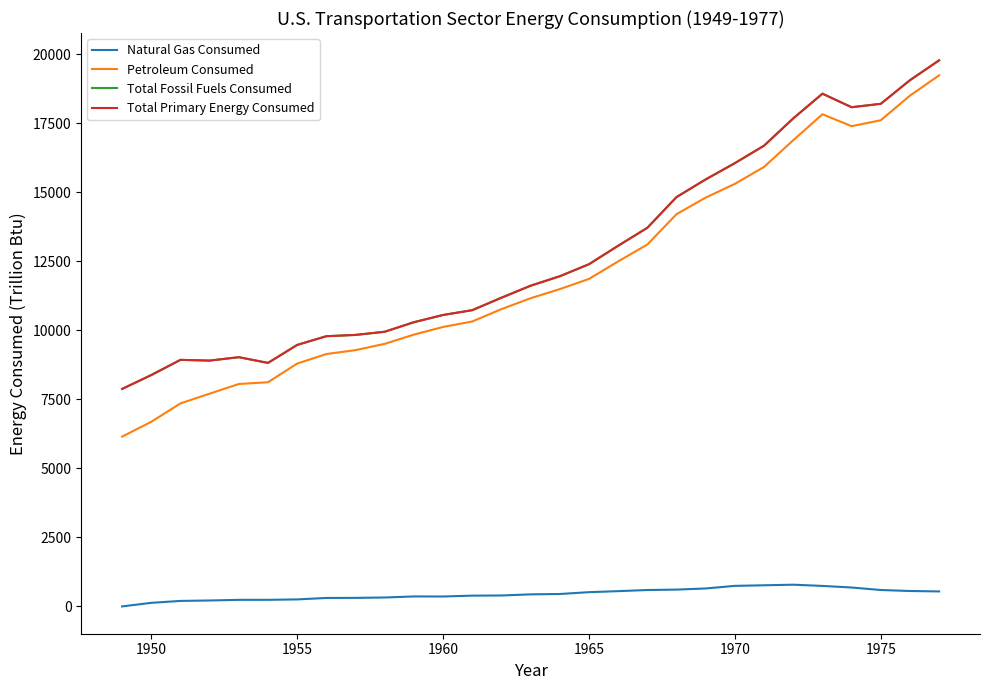

Does the chart have visible grid lines?

No